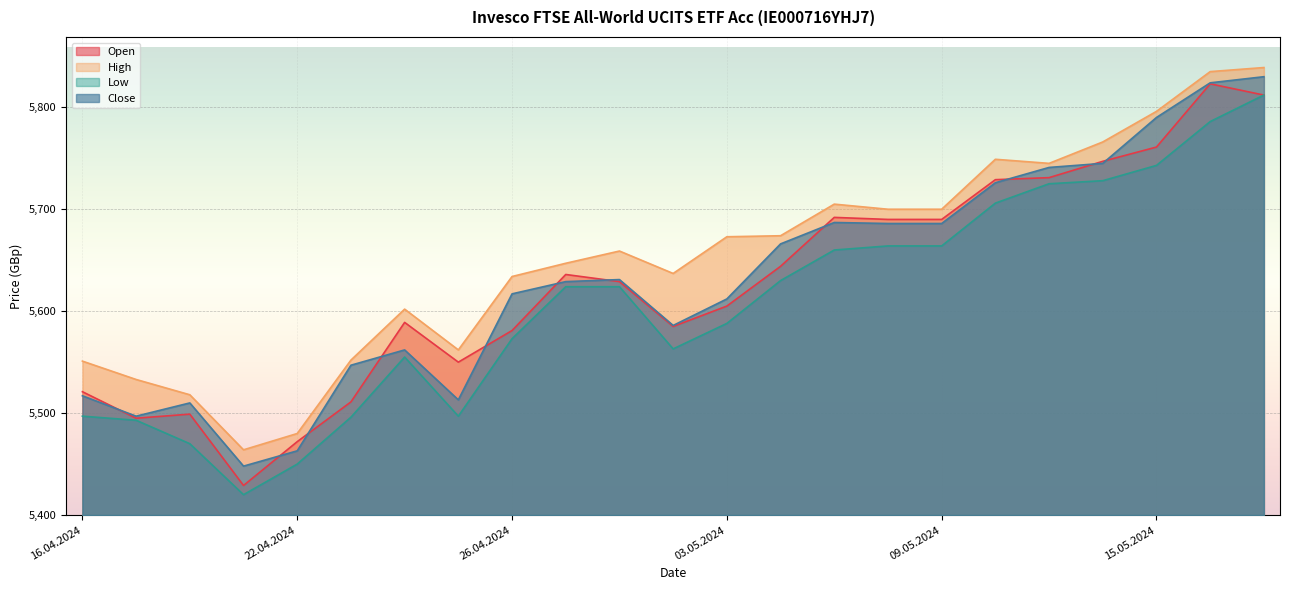

How many lines are shown in the chart?

4